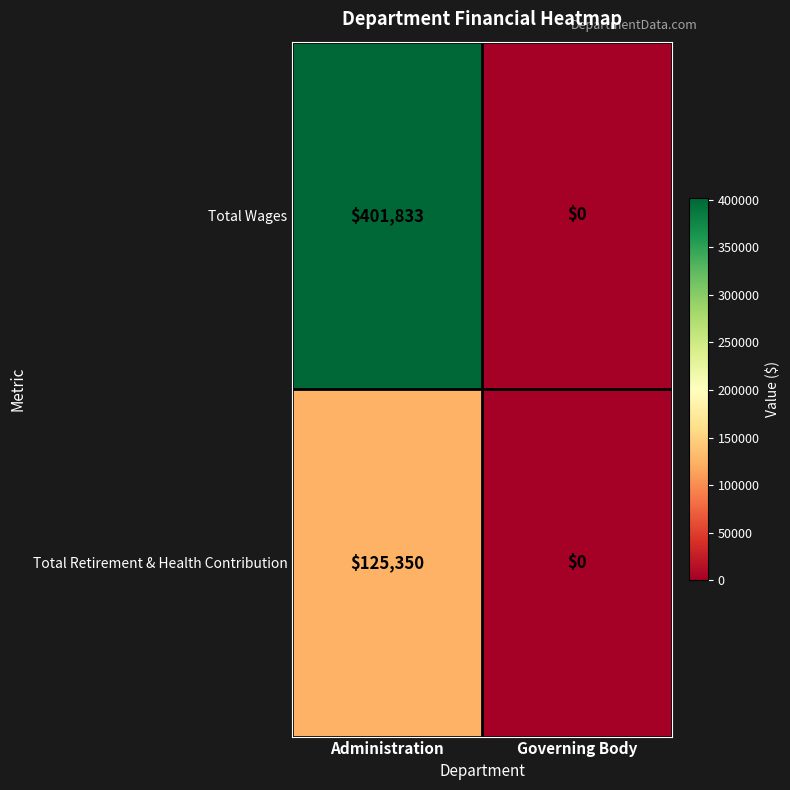

How many data points in Total Retirement & Health Contribution are less than 125350?

1